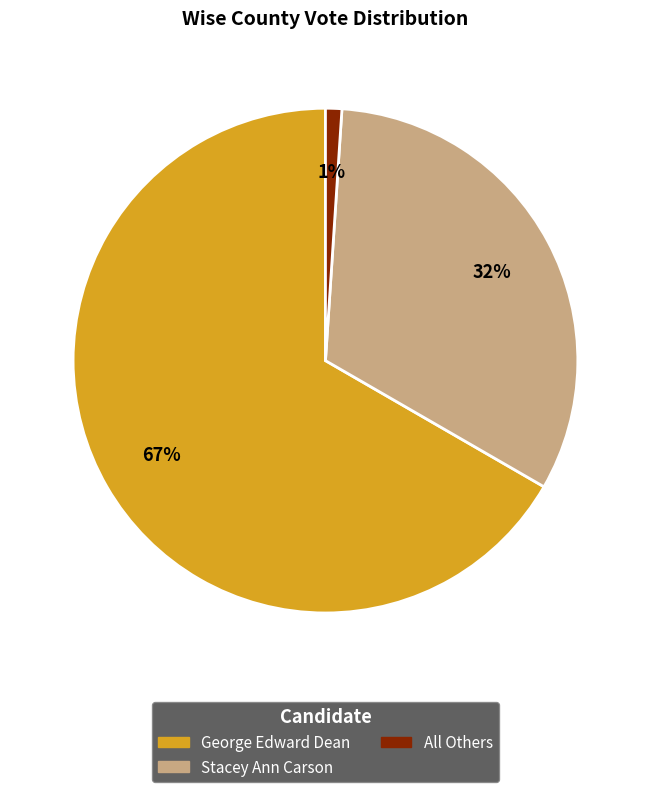

What is the majority slice?

George Edward Dean